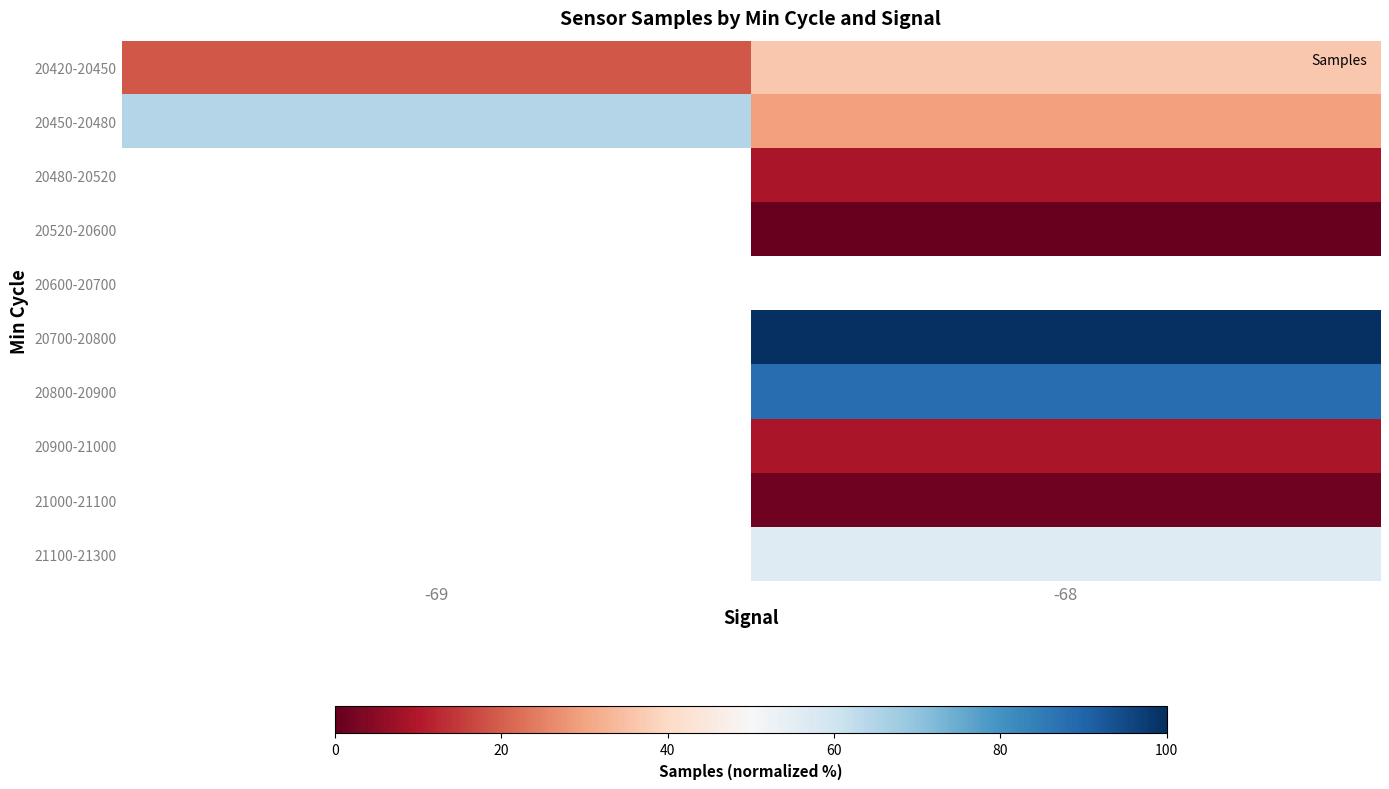

Count the number of data series in this chart.

10